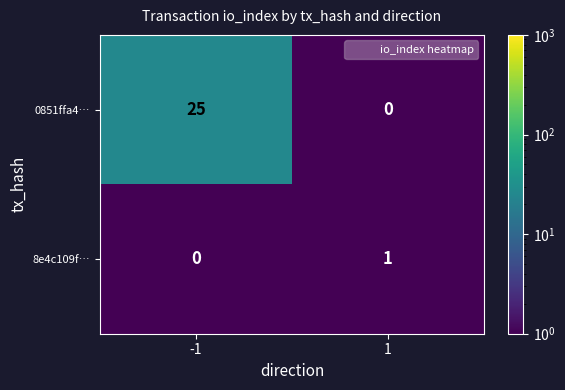

What is the greatest value displayed?

25